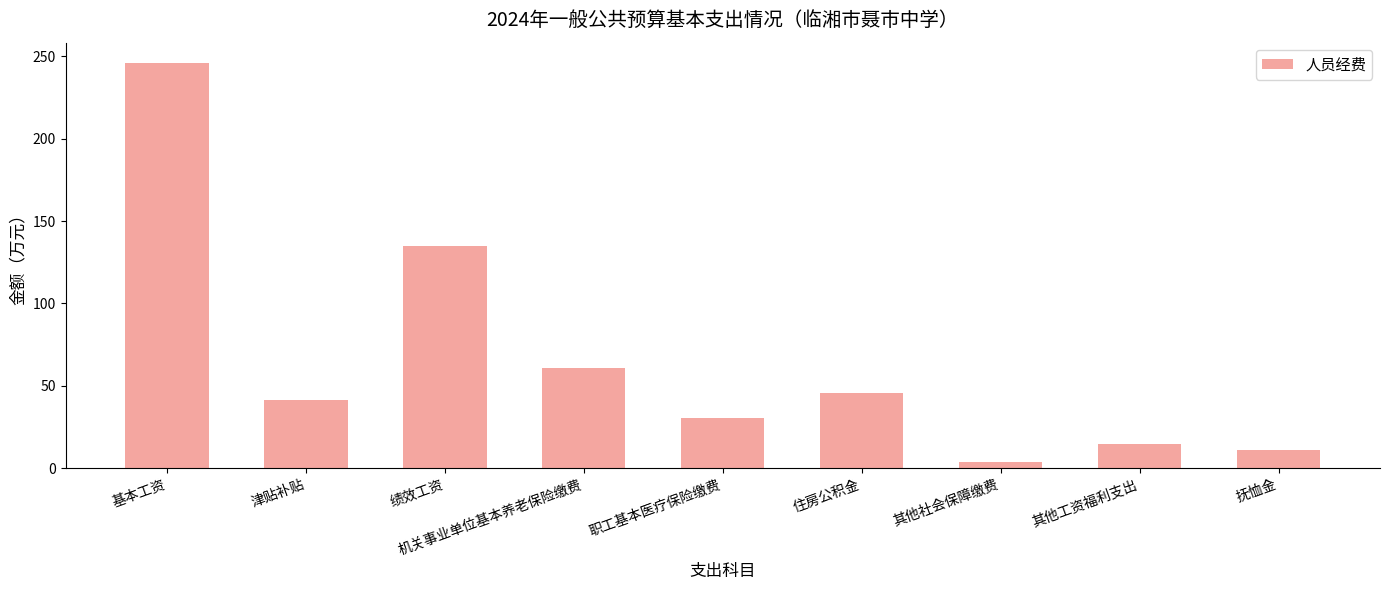

How many bars are there in total?

9